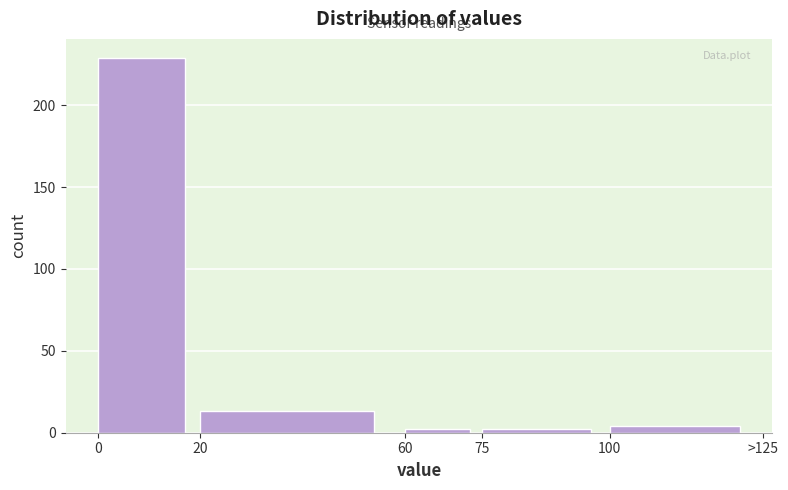

Reading right to left, transcribe all the data shown in this chart.

100=4	75=2	60=2	20=13	0=229